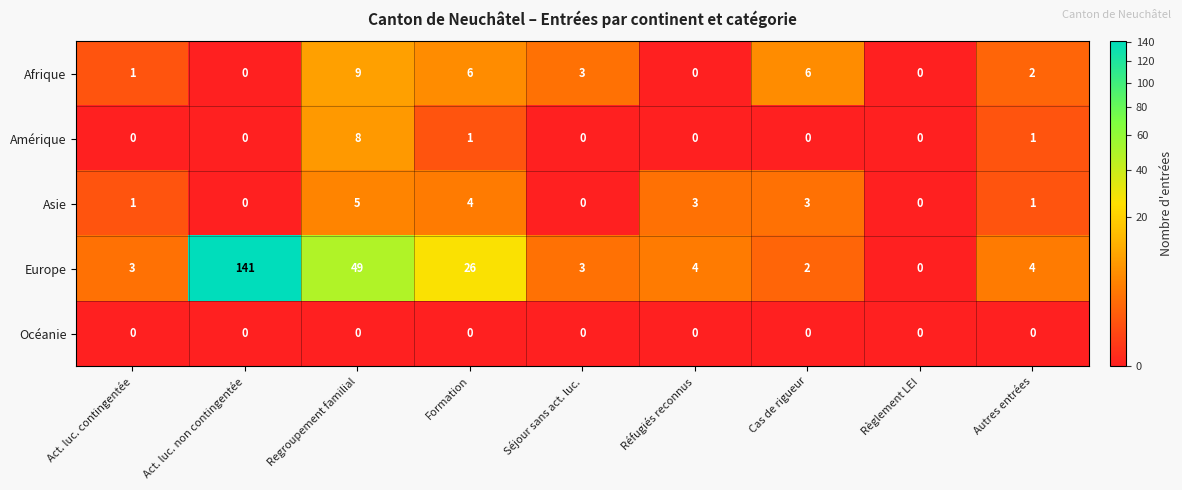

What is the spread (max minus min) of values at Act. luc. contingentée?

3